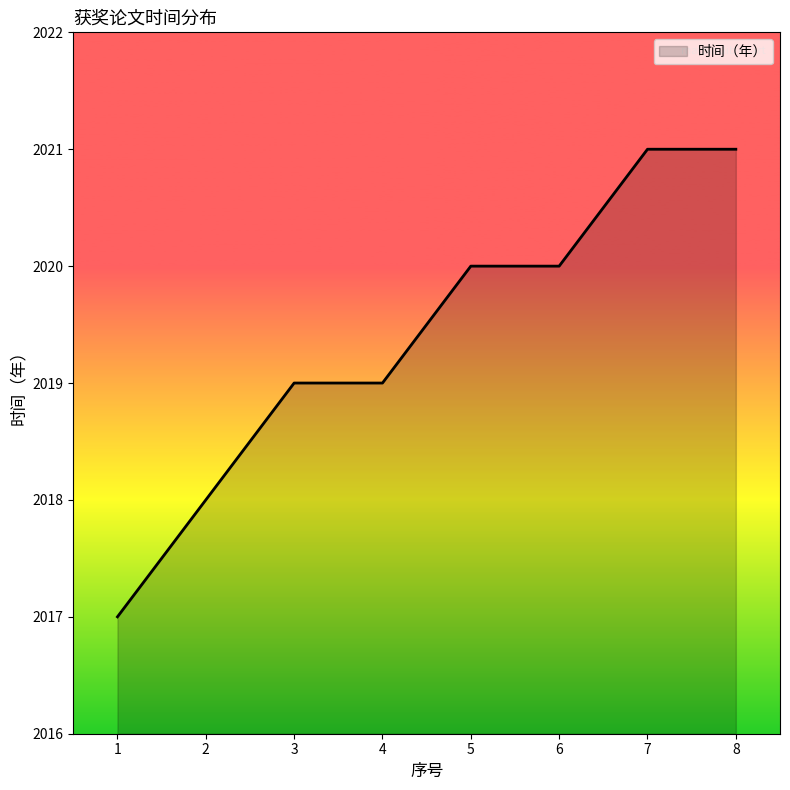

What is the sum of the values at 2 and 5?

4038